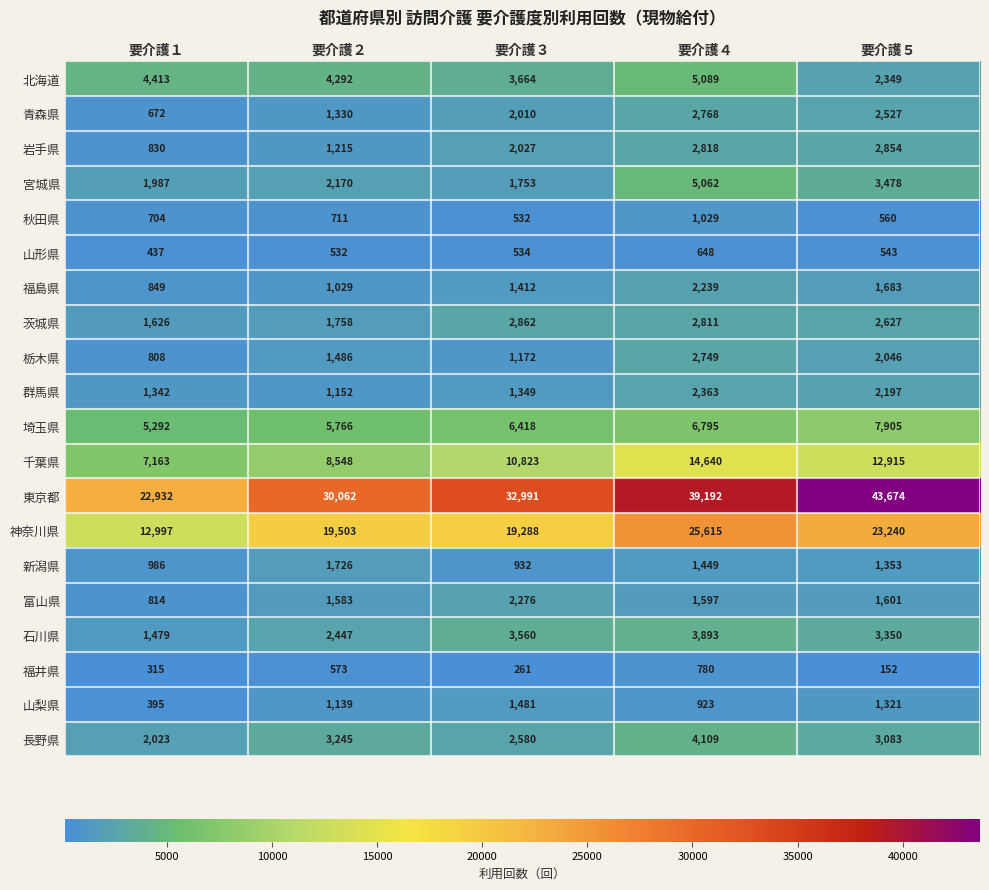

What is the sum of the 北海道 values at 要介護３ and 要介護４?

8753